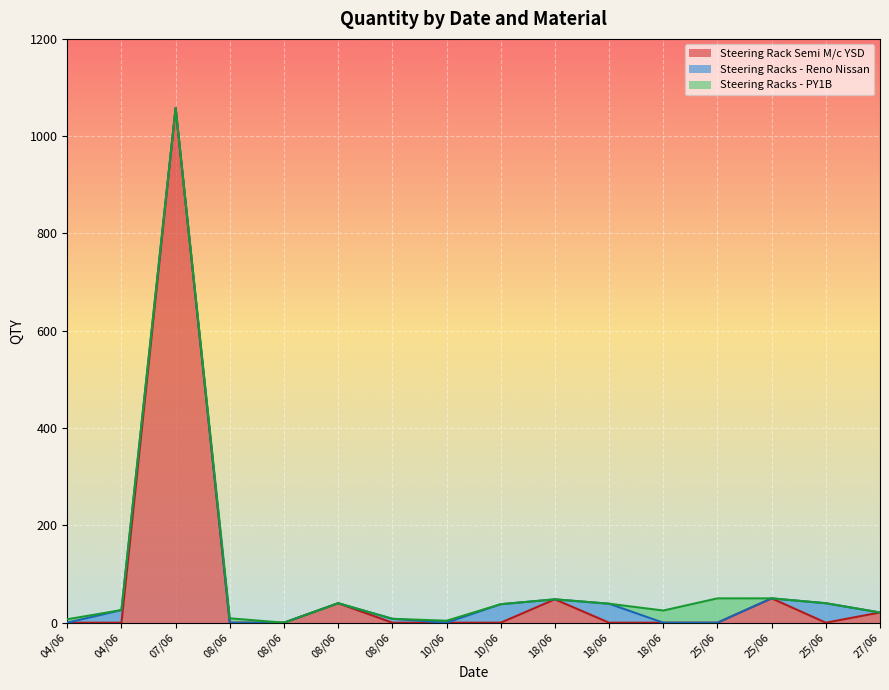

Is the value of Steering Racks - Reno Nissan at 18/06 greater than the value of Steering Rack Semi M/c YSD at 18/06?

No